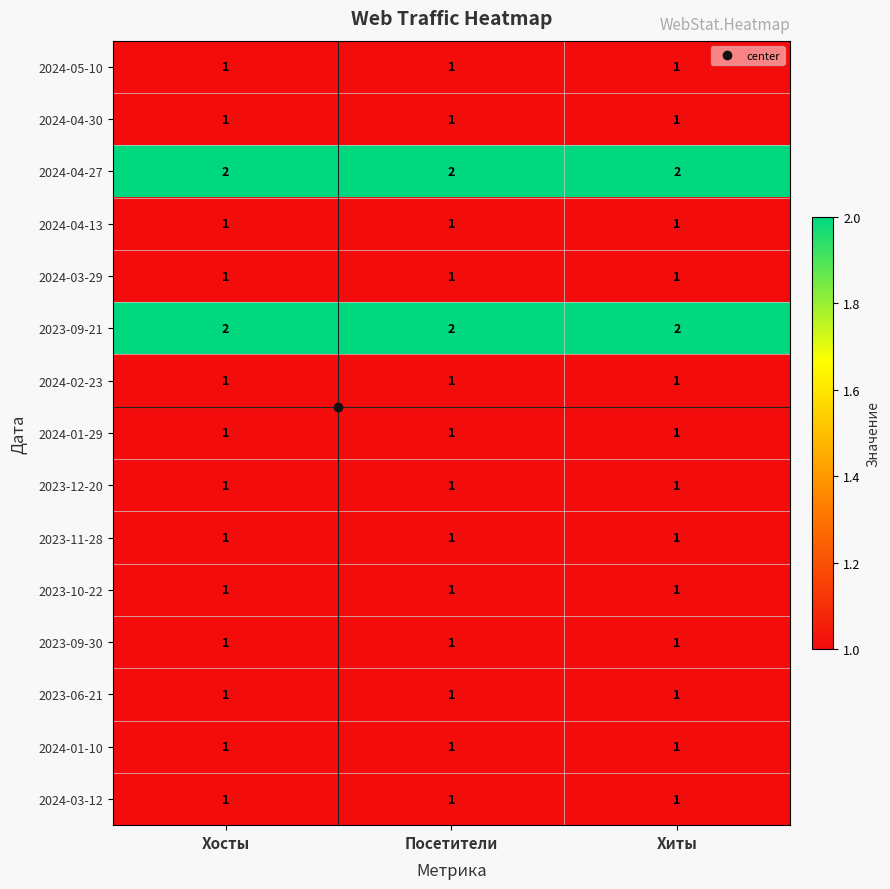

The value of 2024-04-13 at Посетители is 1. True or false?

True